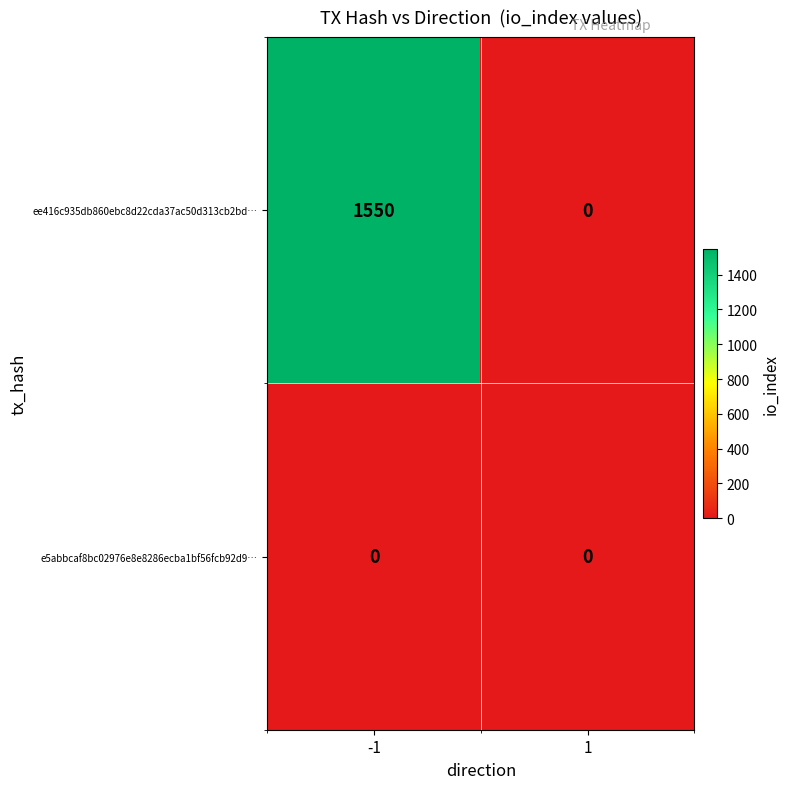

At which category is the sum across all series the highest?

-1